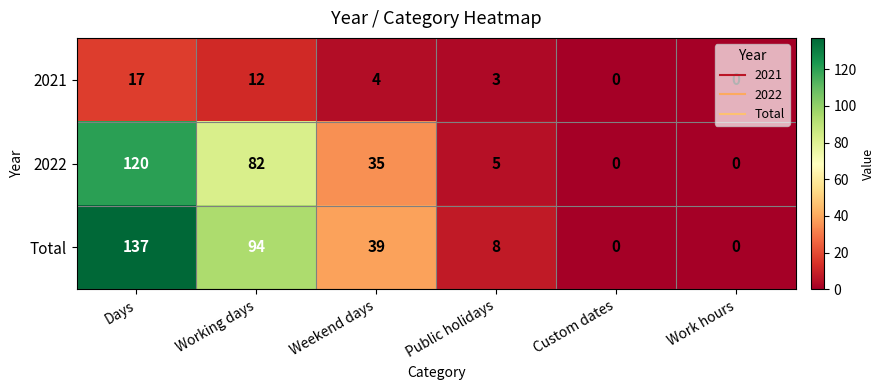

Which series has the largest total across all categories?

Total